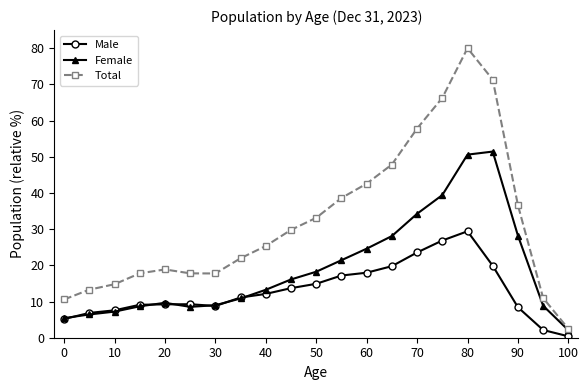

What is the greatest value displayed?

80.0